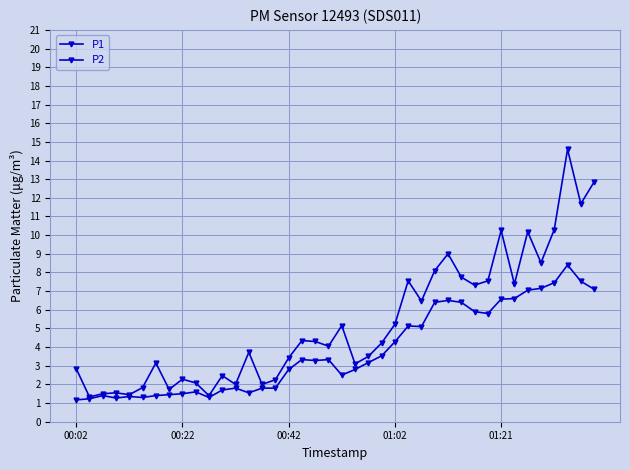

List the series in order of their peak value, lowest first.

P2, P1